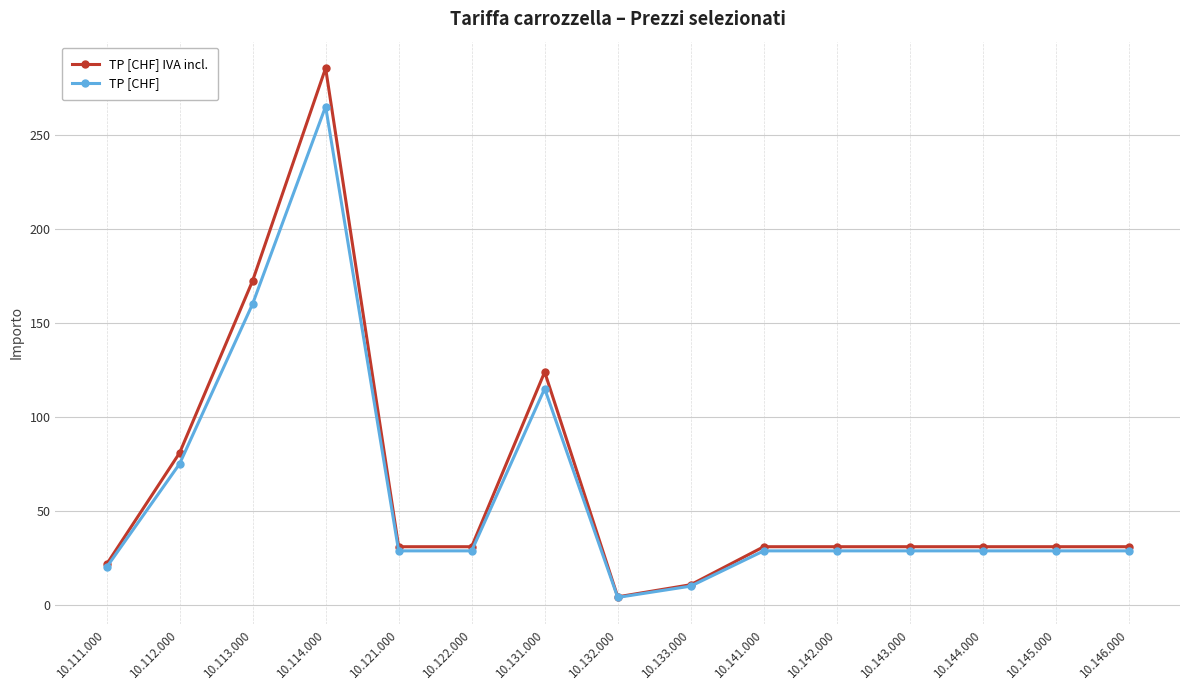

Does the chart display data point markers on the line(s)?

Yes